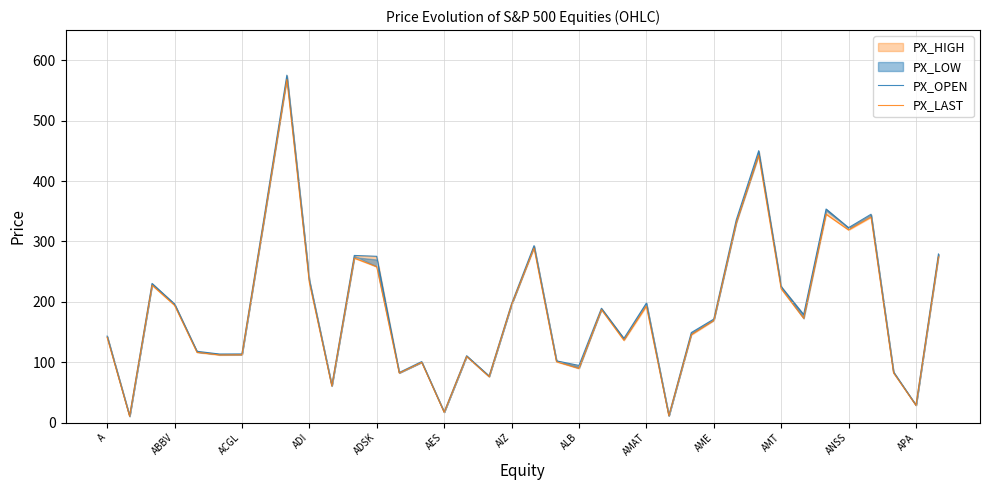

True or false: PX_LAST and PX_OPEN cross at least once.

False